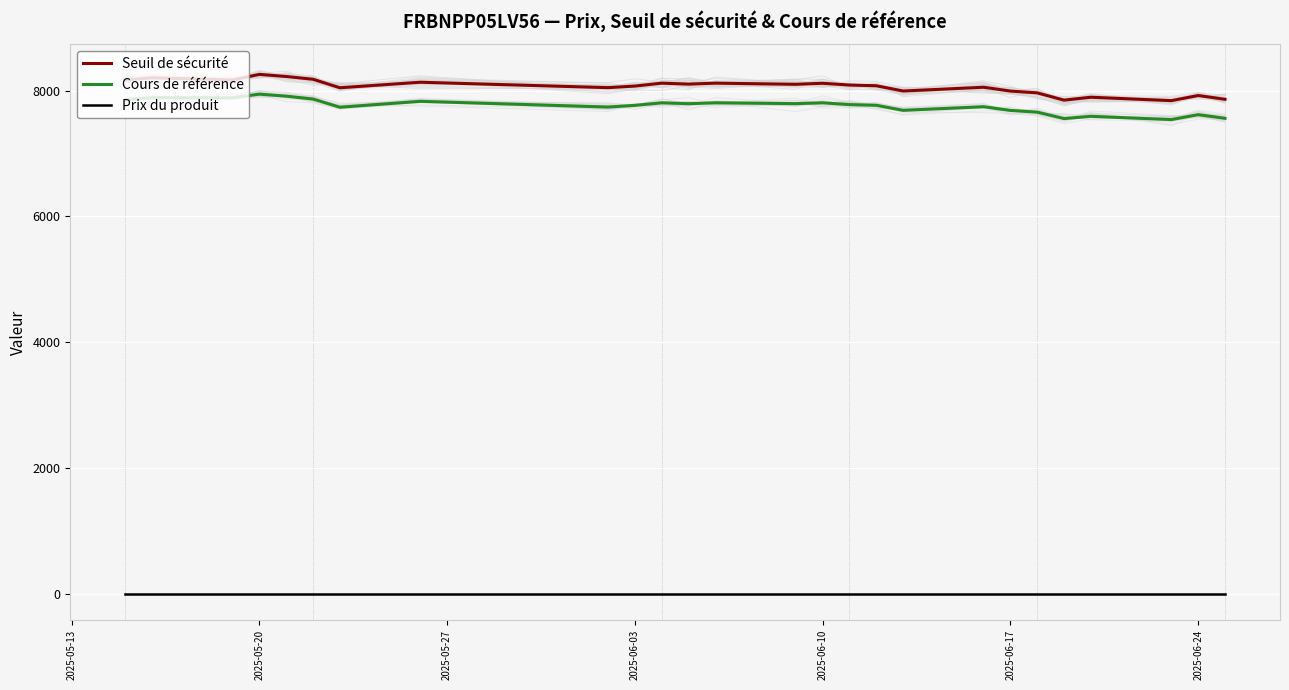

True or false: Prix du produit has more than 0 interior local peaks.

False